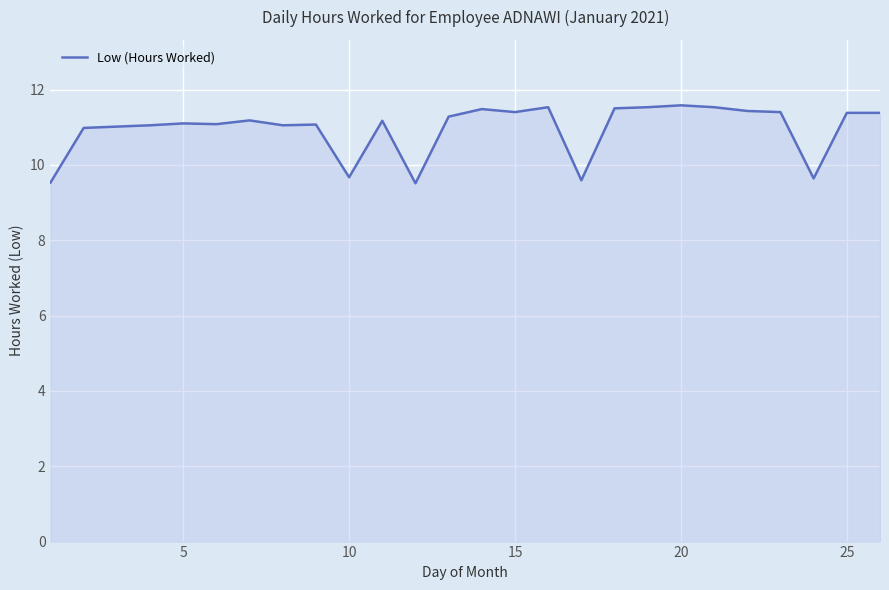

What is the maximum value shown in the chart?

11.6